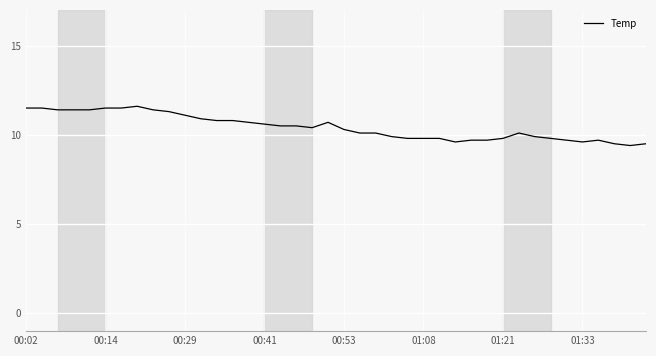

What is the maximum value shown in the chart?

11.6